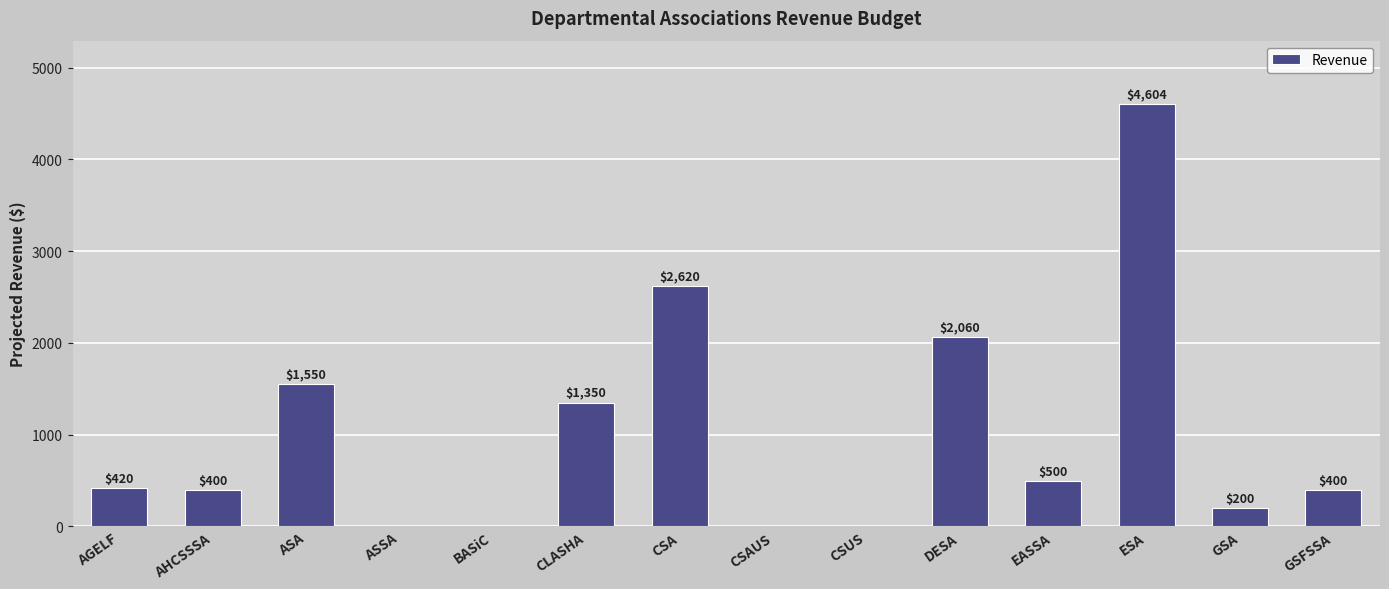

Reading left to right, what are all the values shown in this chart?

AGELF=420	AHCSSSA=400	ASA=1550	ASSA=0	BASiC=0	CLASHA=1350	CSA=2620	CSAUS=0	CSUS=0	DESA=2060	EASSA=500	ESA=4604	GSA=200	GSFSSA=400